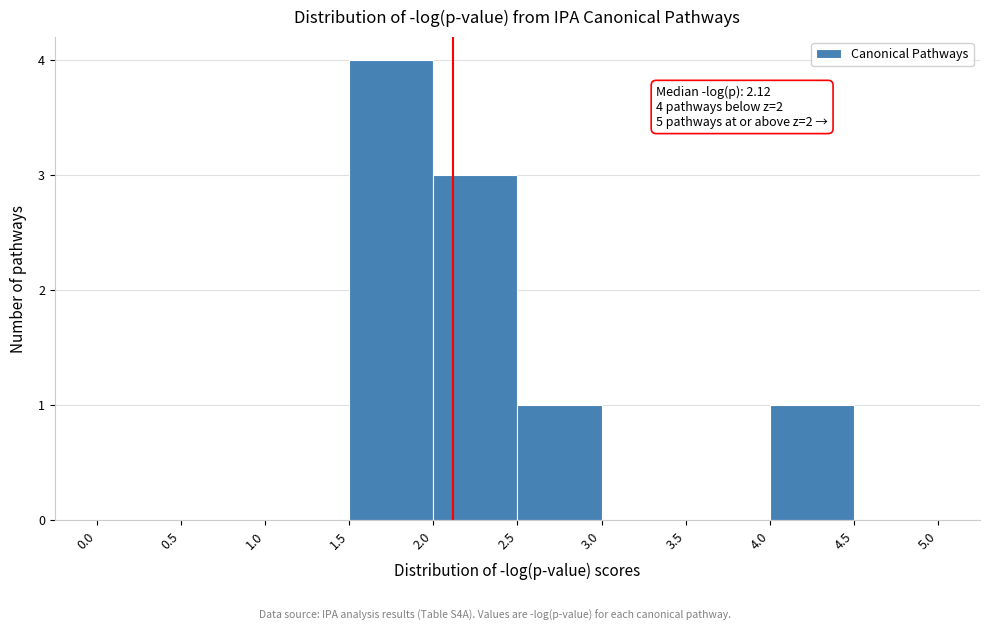

Over which range of the x-axis is the bar tallest?

1.5 to 2.0